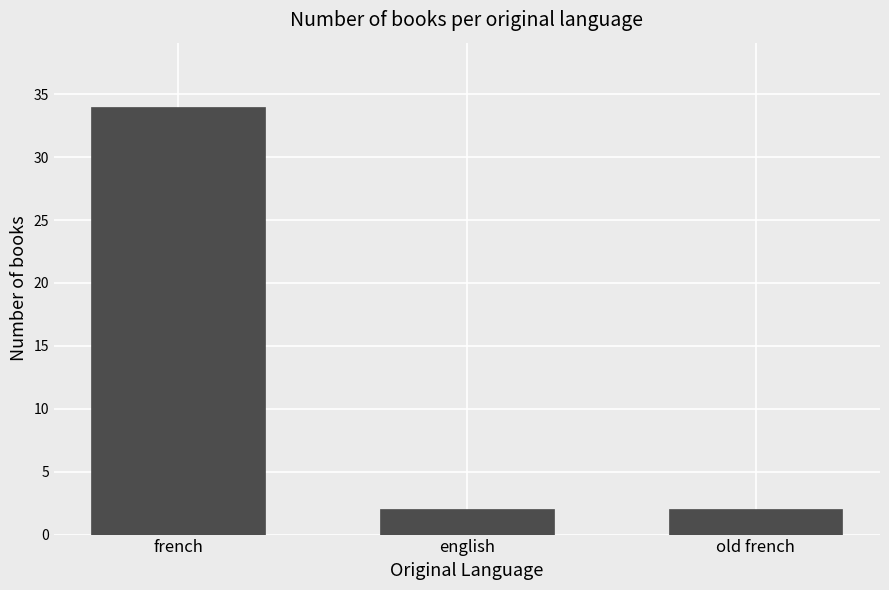

Which label corresponds to the largest value in the chart?

french